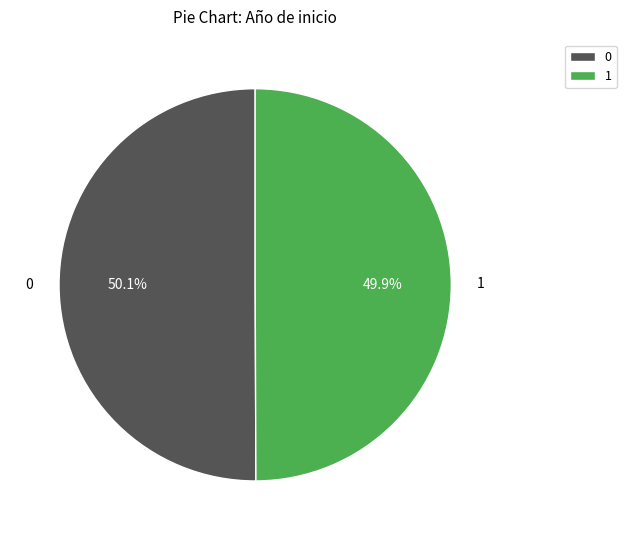

What is the ratio of the value at 0 to the value at 1?

1.0